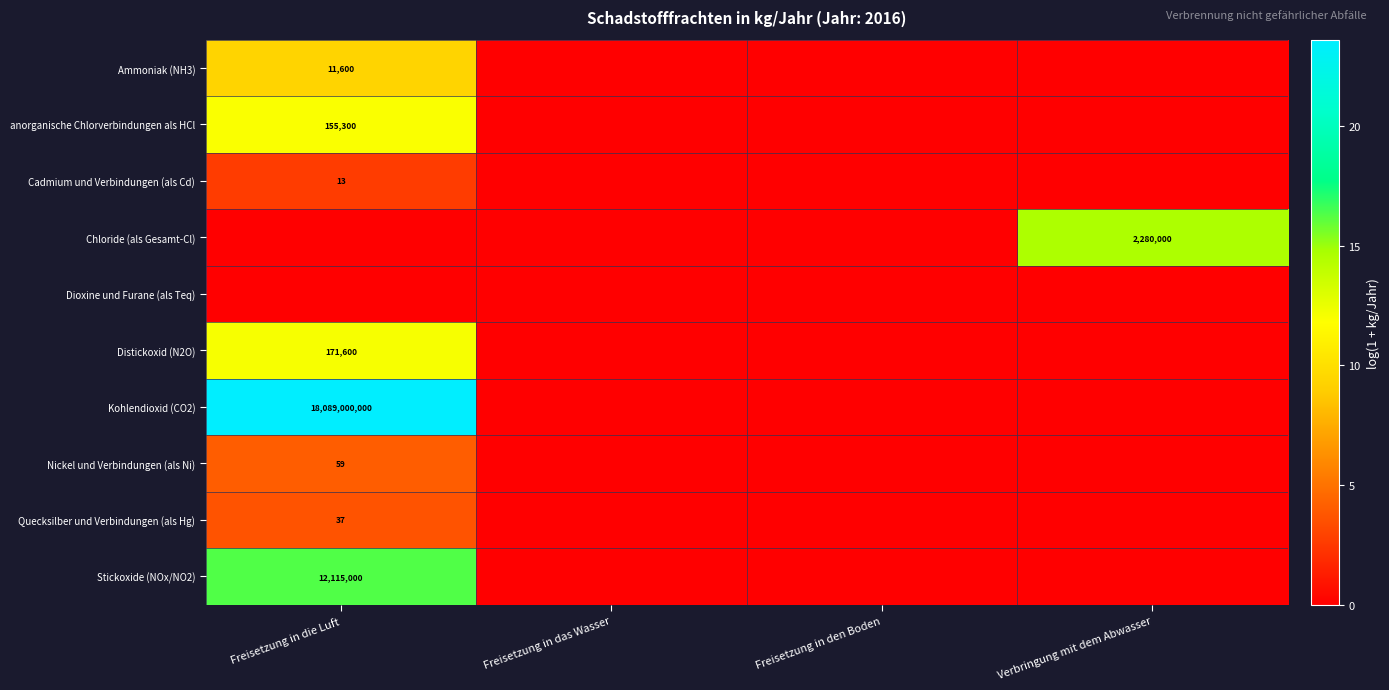

True or false: Distickoxid (N2O) has a value of 171600 at Freisetzung in die Luft.

True